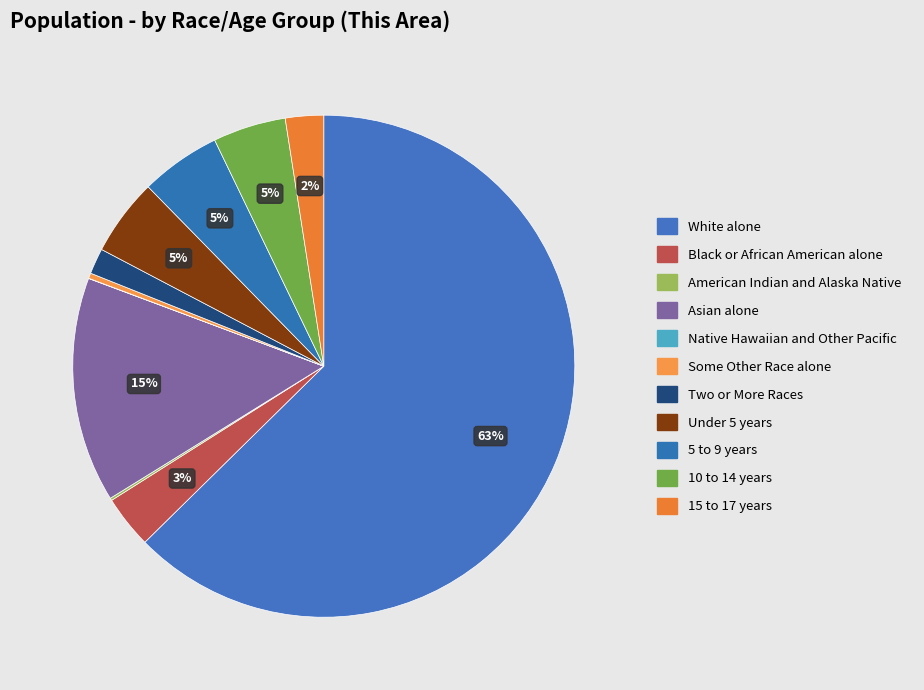

What is the smallest slice in the pie chart?

Native Hawaiian and Other Pacific